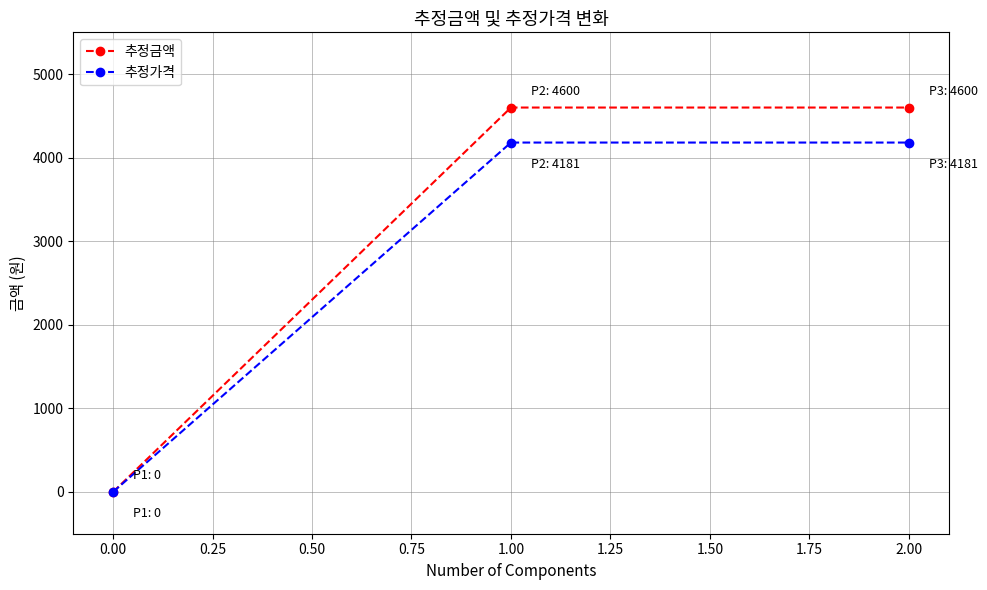

Which series has the largest range (max minus min)?

추정금액